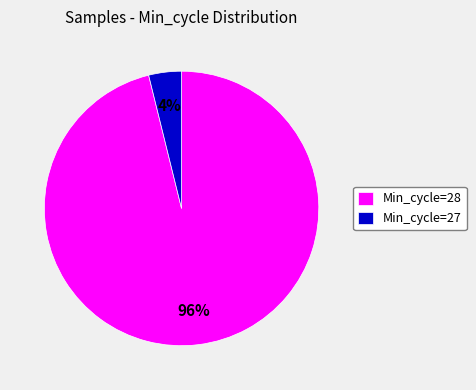

Is the sum of Min_cycle=27 and Min_cycle=28 greater than half?

Yes